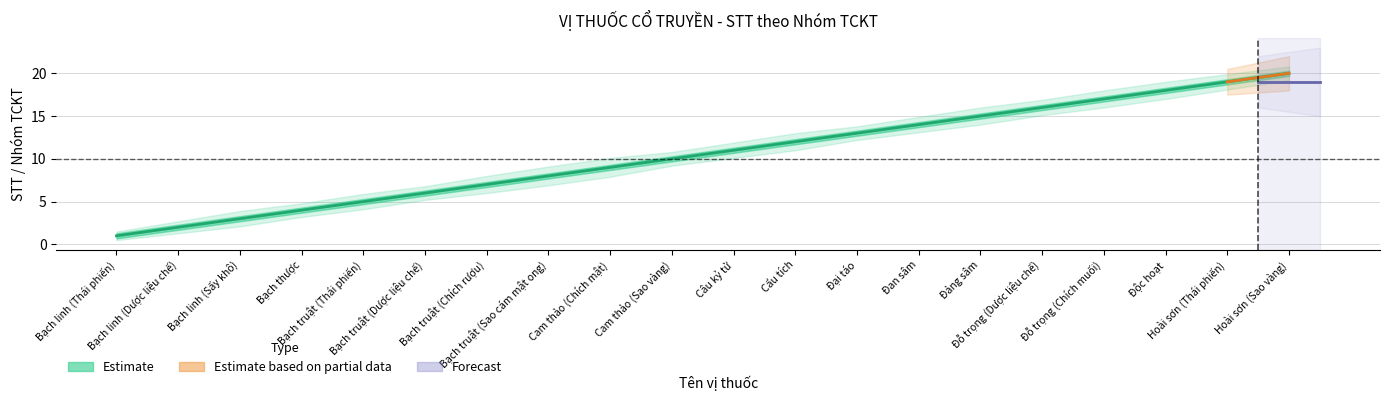

True or false: the data has more than 1 interior local peaks.

False